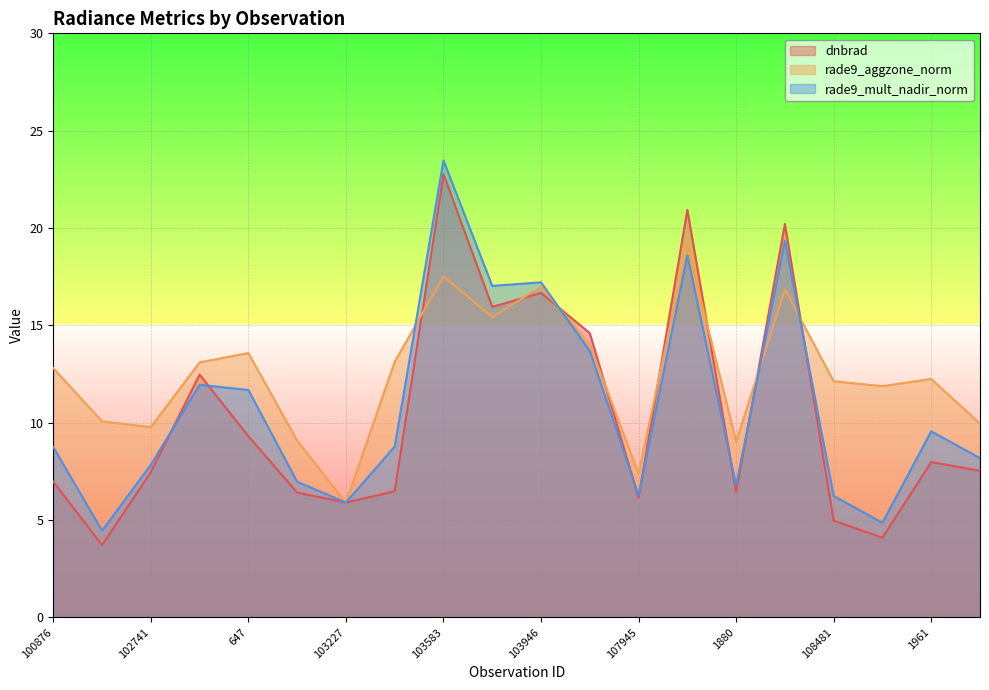

In rade9_aggzone_norm, how many points are higher than both neighbors (excluding endpoints)?

6